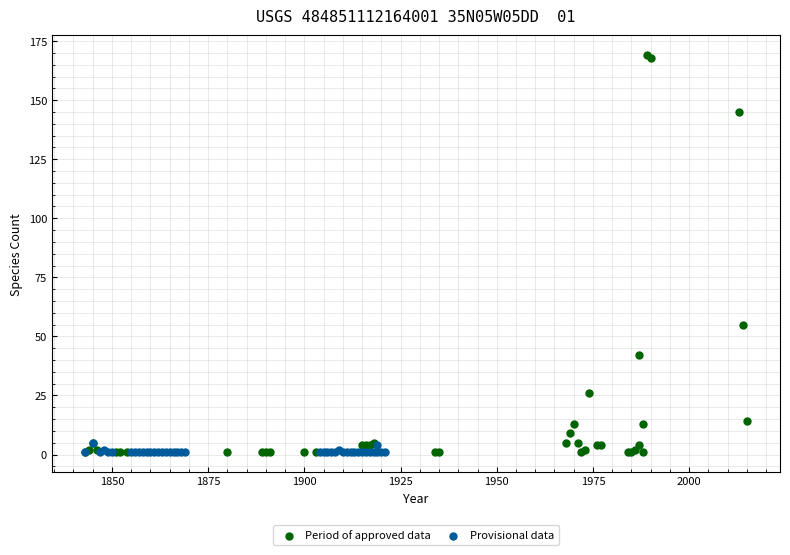

Which series has the widest spread of Y values?

Period of approved data